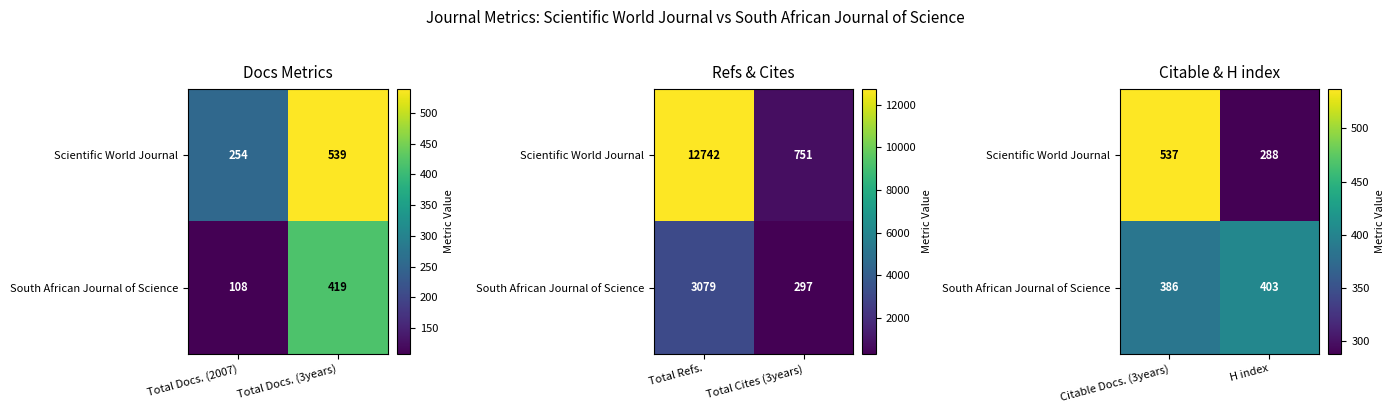

What is the difference between the maximum and minimum values in the South African Journal of Science series?

17